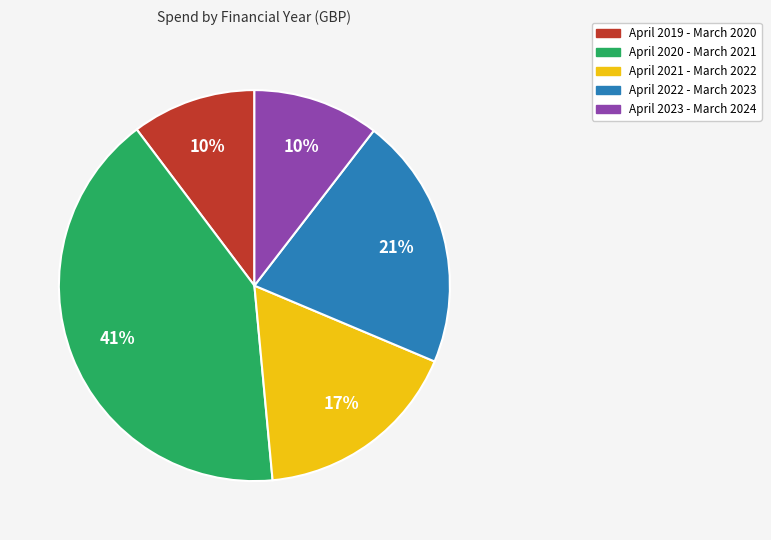

To the nearest percent, what portion does April 2022 - March 2023 represent?

21%